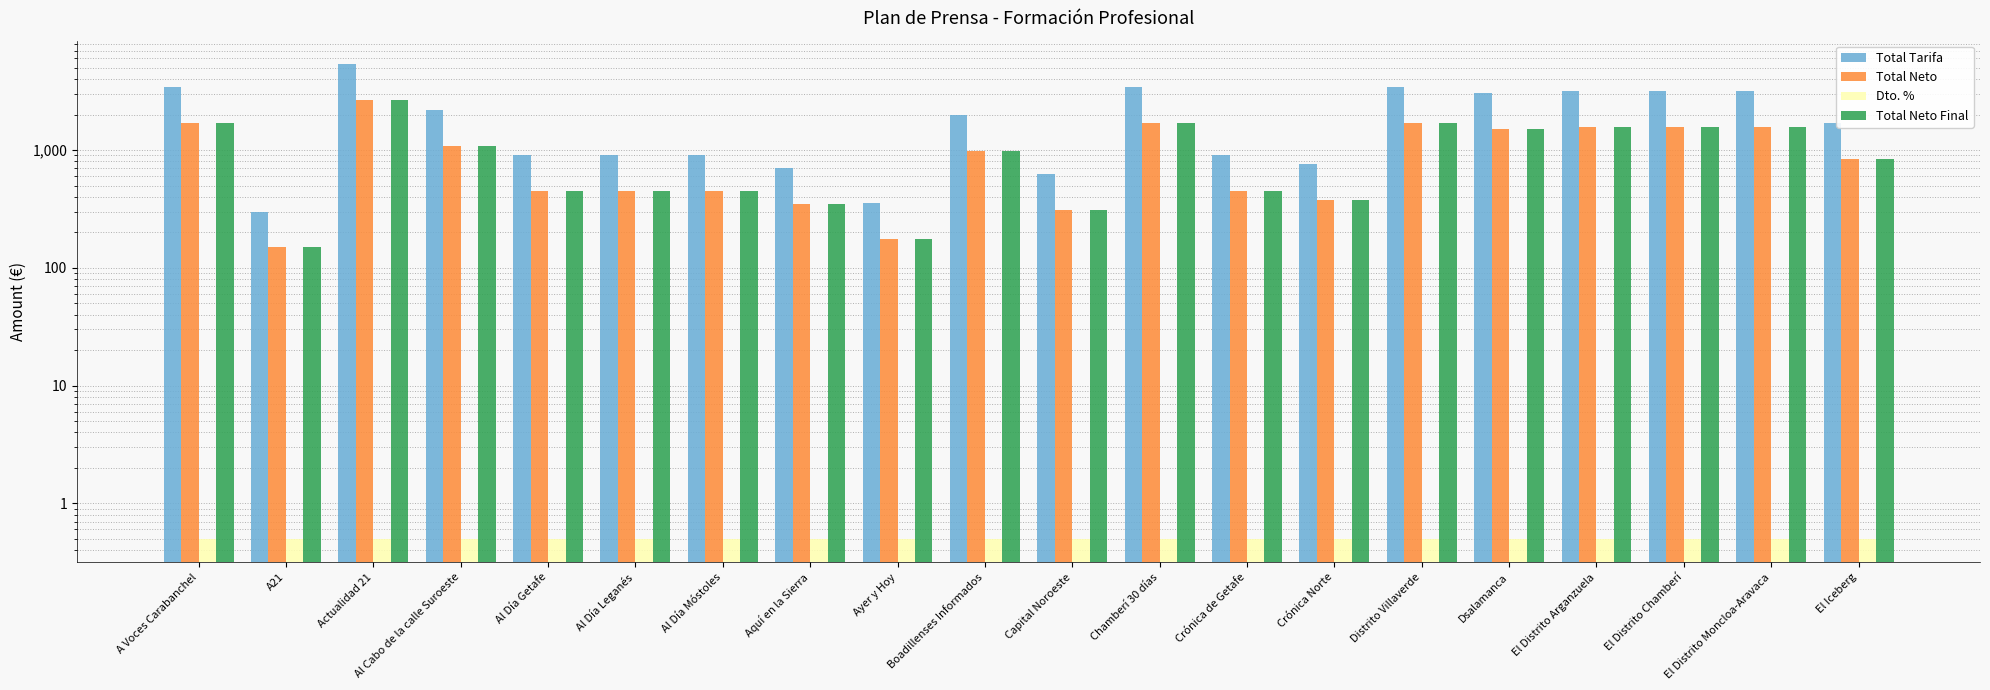

Reading left to right, list all the values displayed in this chart.

Total Tarifa: 3432.0	300.0	5340.0	2171.0	910.0	910.0	900.0	700.0	354.0	1970.0	625.0	3432.0	900.0	760.0	3432.0	3047.5	3167.0	3167.0	3167.0	1700.0
Total Neto: 1708.5	149.3	2658.2	1080.7	453.0	453.0	448.0	348.5	176.2	980.7	311.1	1708.5	448.0	378.3	1708.5	1517.0	1576.5	1576.5	1576.5	846.3
Dto. %: 0.5	0.5	0.5	0.5	0.5	0.5	0.5	0.5	0.5	0.5	0.5	0.5	0.5	0.5	0.5	0.5	0.5	0.5	0.5	0.5
Total Neto Final: 1708.5	149.3	2658.2	1080.7	453.0	453.0	448.0	348.5	176.2	980.7	311.1	1708.5	448.0	378.3	1708.5	1517.0	1576.5	1576.5	1576.5	846.3